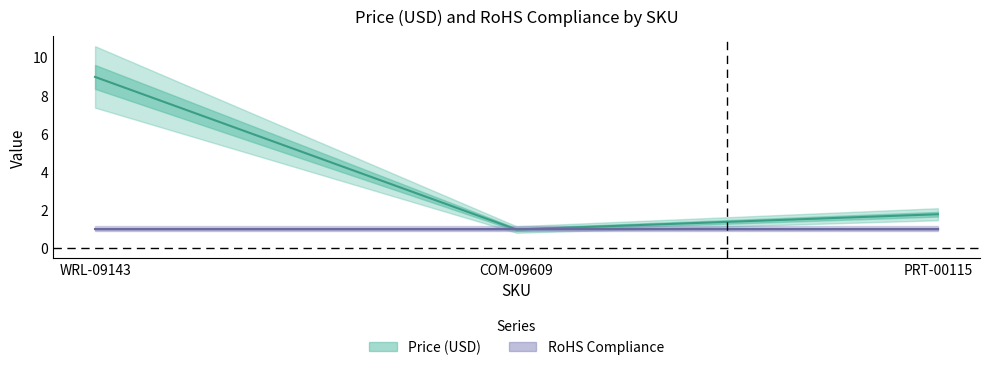

How many data points does each series have?

3